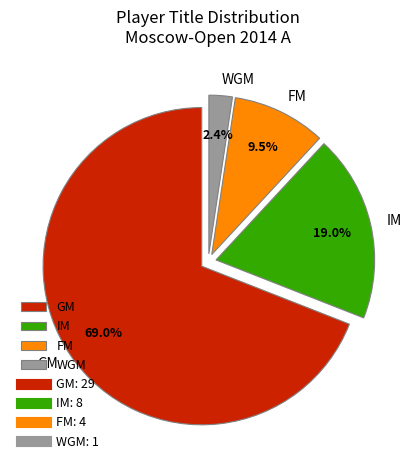

To the nearest percent, what percentage of the pie is GM?

69%